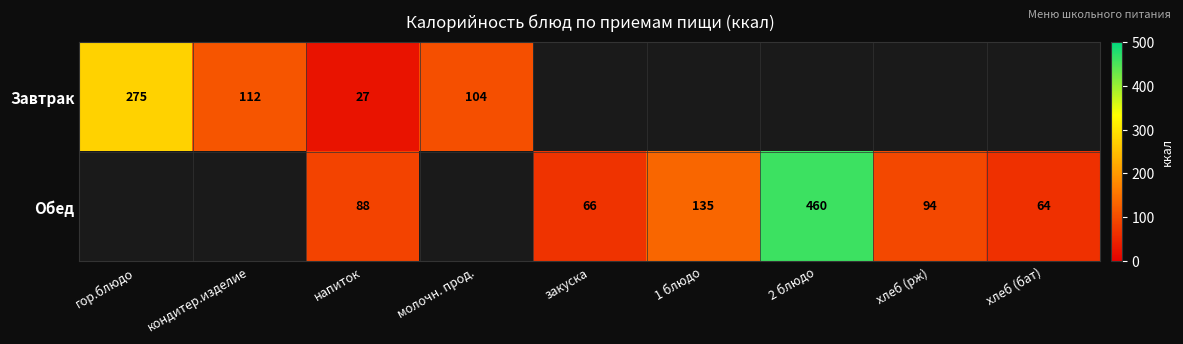

At which category does the chart reach its peak across all series?

2 блюдо